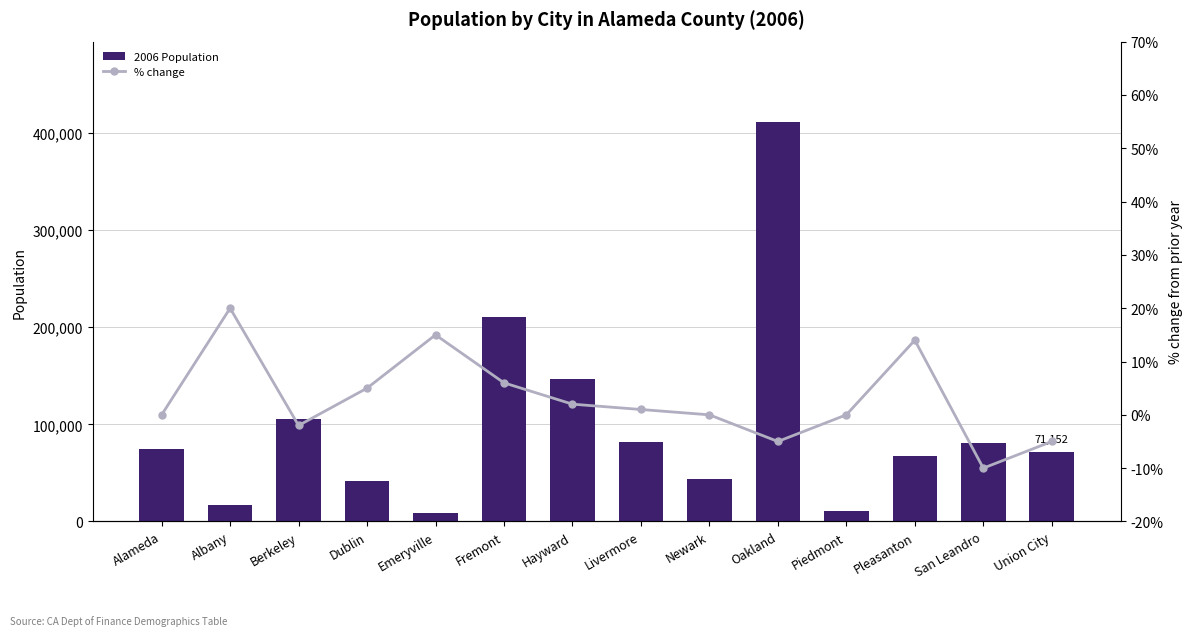

Reading left to right, what are all the values shown in this chart?

2006 Population: 74405	16680	105385	41907	8537	210158	146398	81443	43486	411755	10999	67876	81074	71152
% change: 0	20	-2	5	15	6	2	1	0	-5	0	14	-10	-5